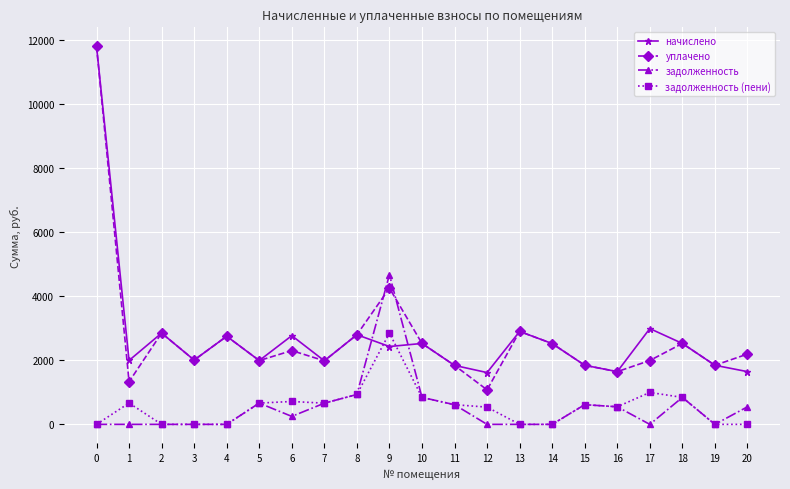

Which series changed the most between 0 and 9?

начислено